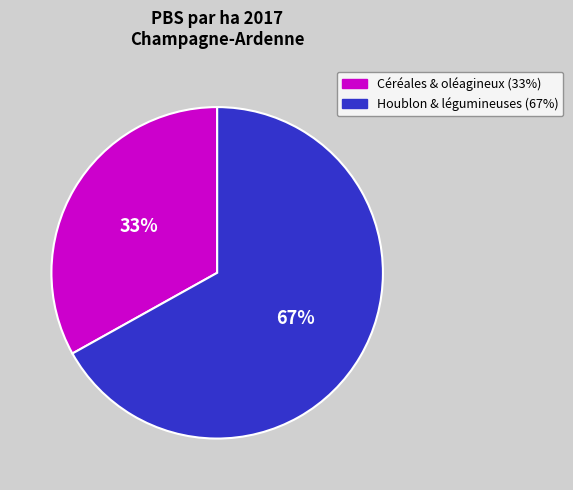

To the nearest percent, what is the average slice percentage?

50%